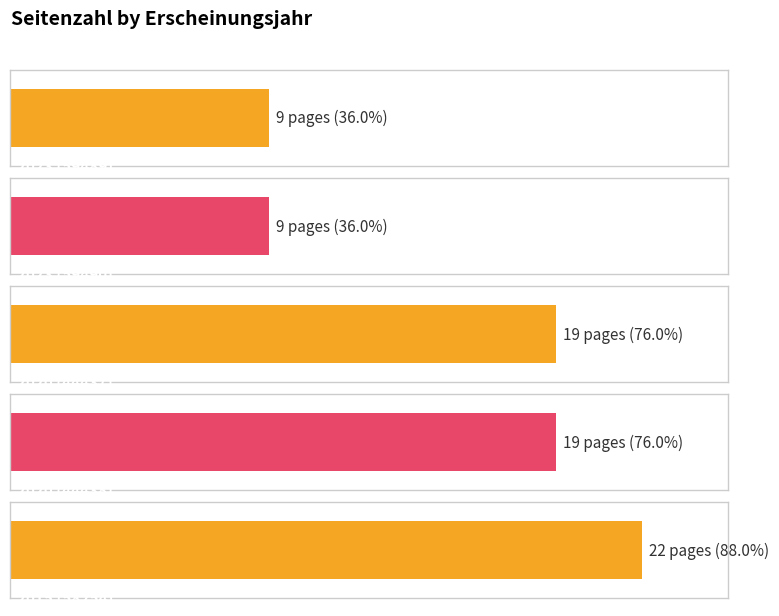

What is the value of the 1st bar from the left?

9